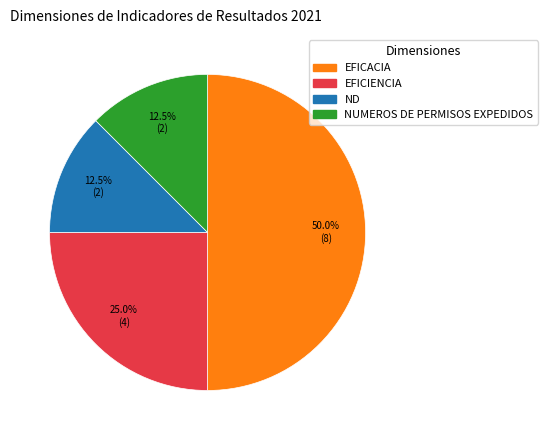

To the nearest percent, what is the average slice percentage?

25%